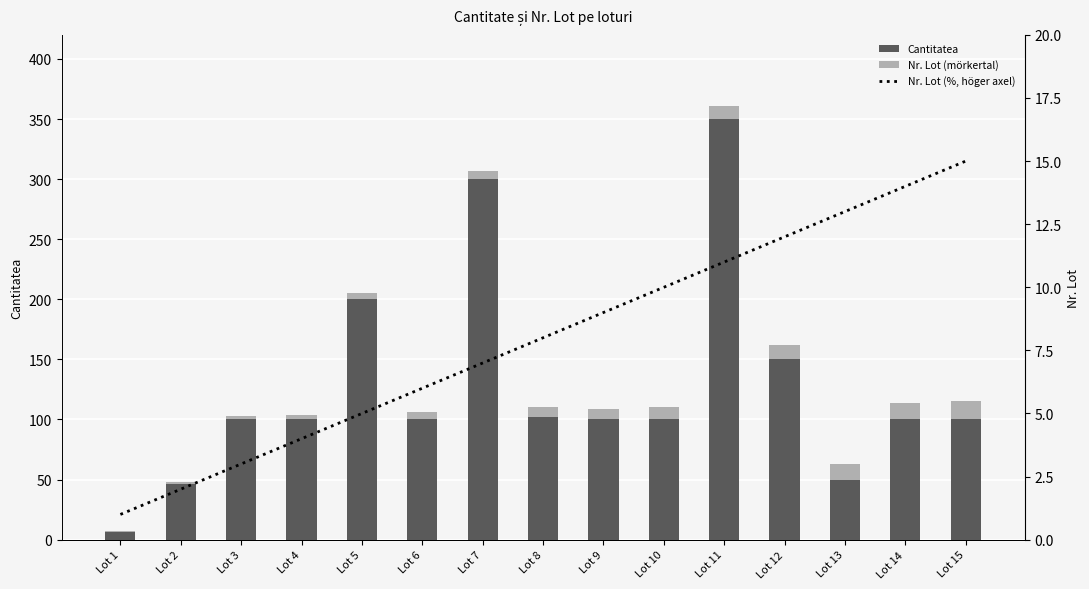

How many groups of bars are there?

15